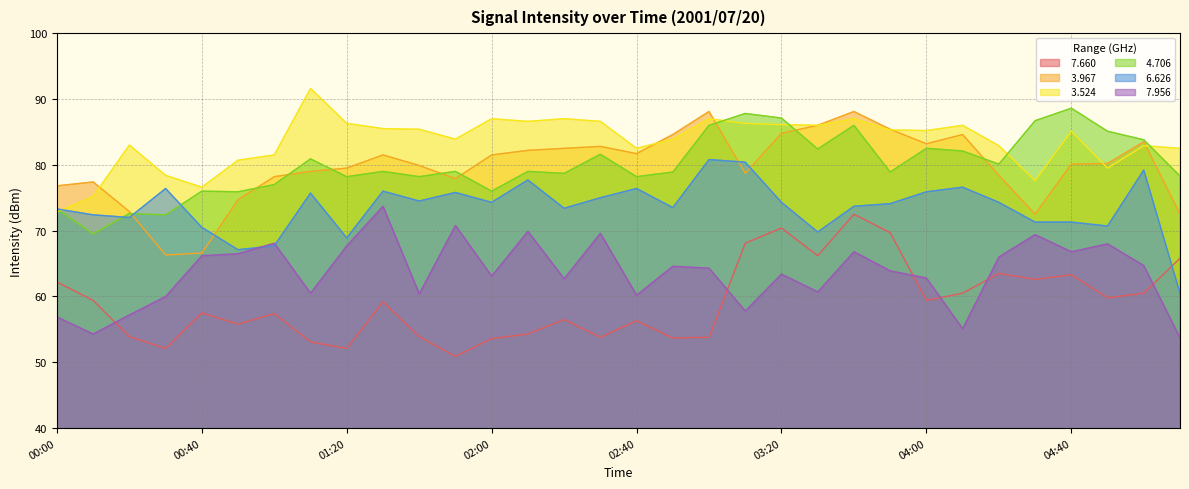

Reading left to right, extract all data points from this chart.

  7.660: 00:00=62.2	00:10=59.4	00:20=53.9	00:30=52.1	00:40=57.5	00:50=55.8	01:00=57.4	01:10=53.1	01:20=52.1	01:30=59.2	01:40=53.9	01:50=50.9	02:00=53.6	02:10=54.3	02:20=56.5	02:30=53.8	02:40=56.3	02:50=53.7	03:00=53.8	03:10=68.1	03:20=70.4	03:30=66.2	03:40=72.5	03:50=69.7	04:00=59.4	04:10=60.5	04:20=63.5	04:30=62.6	04:40=63.3	04:50=59.8	05:00=60.5	05:10=65.8
  3.967: 00:00=76.8	00:10=77.4	00:20=72.9	00:30=66.3	00:40=66.6	00:50=74.7	01:00=78.2	01:10=79.0	01:20=79.5	01:30=81.5	01:40=79.9	01:50=77.9	02:00=81.5	02:10=82.2	02:20=82.5	02:30=82.8	02:40=81.7	02:50=84.6	03:00=88.1	03:10=78.7	03:20=84.8	03:30=86.0	03:40=88.1	03:50=85.4	04:00=83.2	04:10=84.6	04:20=78.4	04:30=72.5	04:40=80.1	04:50=80.2	05:00=83.5	05:10=72.5
  3.524: 00:00=72.8	00:10=75.2	00:20=83.0	00:30=78.4	00:40=76.6	00:50=80.7	01:00=81.5	01:10=91.6	01:20=86.3	01:30=85.5	01:40=85.4	01:50=83.9	02:00=87.0	02:10=86.6	02:20=87.0	02:30=86.6	02:40=82.5	02:50=83.9	03:00=87.0	03:10=86.3	03:20=86.1	03:30=86.0	03:40=87.0	03:50=85.3	04:00=85.2	04:10=86.0	04:20=82.9	04:30=77.6	04:40=85.1	04:50=79.5	05:00=82.9	05:10=82.5
  4.706: 00:00=73.3	00:10=69.5	00:20=72.6	00:30=72.4	00:40=76.0	00:50=75.9	01:00=77.0	01:10=80.9	01:20=78.2	01:30=79.0	01:40=78.2	01:50=79.0	02:00=76.0	02:10=79.0	02:20=78.7	02:30=81.6	02:40=78.2	02:50=78.9	03:00=86.0	03:10=87.8	03:20=87.1	03:30=82.4	03:40=86.0	03:50=78.9	04:00=82.5	04:10=82.1	04:20=80.1	04:30=86.7	04:40=88.6	04:50=85.1	05:00=83.8	05:10=78.3
  6.626: 00:00=73.3	00:10=72.4	00:20=72.0	00:30=76.4	00:40=70.5	00:50=67.1	01:00=67.7	01:10=75.7	01:20=68.9	01:30=76.0	01:40=74.5	01:50=75.8	02:00=74.3	02:10=77.7	02:20=73.4	02:30=75.0	02:40=76.4	02:50=73.5	03:00=80.8	03:10=80.4	03:20=74.3	03:30=69.8	03:40=73.7	03:50=74.1	04:00=75.9	04:10=76.6	04:20=74.3	04:30=71.3	04:40=71.3	04:50=70.7	05:00=79.2	05:10=60.5
  7.956: 00:00=56.9	00:10=54.3	00:20=57.2	00:30=60.0	00:40=66.2	00:50=66.5	01:00=68.1	01:10=60.5	01:20=67.7	01:30=73.7	01:40=60.4	01:50=70.8	02:00=63.1	02:10=69.9	02:20=62.7	02:30=69.6	02:40=60.2	02:50=64.6	03:00=64.3	03:10=57.8	03:20=63.4	03:30=60.7	03:40=66.8	03:50=63.9	04:00=62.8	04:10=55.1	04:20=66.0	04:30=69.4	04:40=66.8	04:50=68.0	05:00=64.7	05:10=53.7